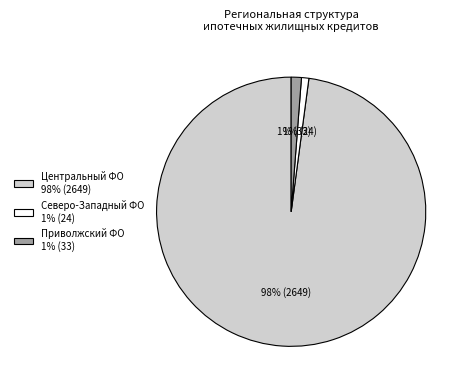

Which slice is the largest?

Центральный ФО 98% (2649)